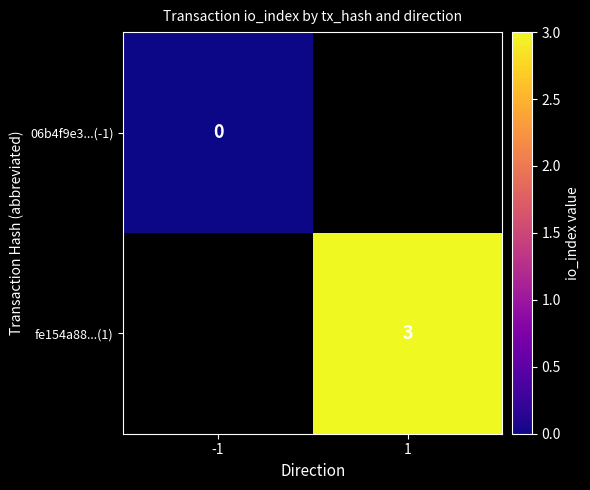

Is it true that fe154a88...(1) equals 0.8 at 1?

False